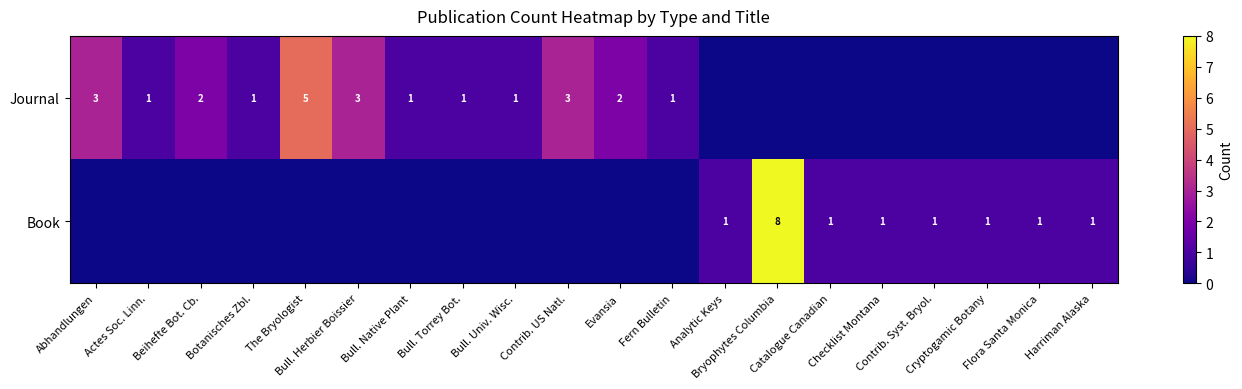

What is the average value of the row_1 series?

1